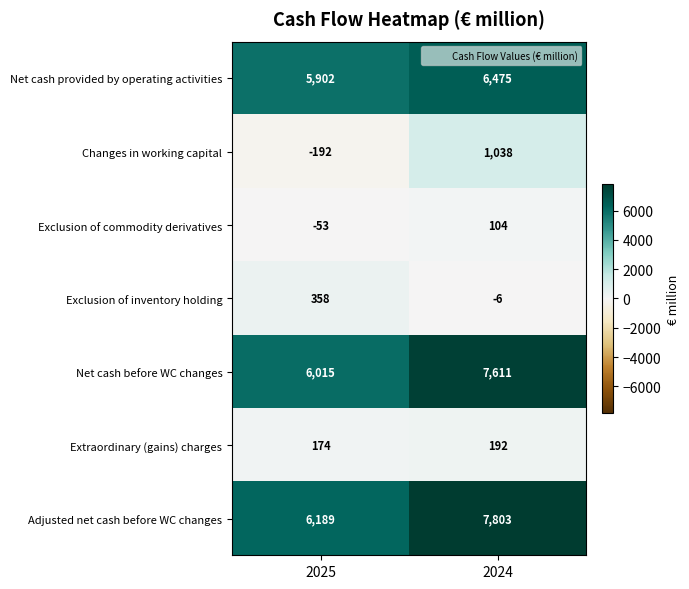

Reading left to right, extract all data points from this chart.

Net cash provided by operating activities: 2025=5902	2024=6475
Changes in working capital: 2025=-192	2024=1038
Exclusion of commodity derivatives: 2025=-53	2024=104
Exclusion of inventory holding: 2025=358	2024=-6
Net cash before WC changes: 2025=6015	2024=7611
Extraordinary (gains) charges: 2025=174	2024=192
Adjusted net cash before WC changes: 2025=6189	2024=7803